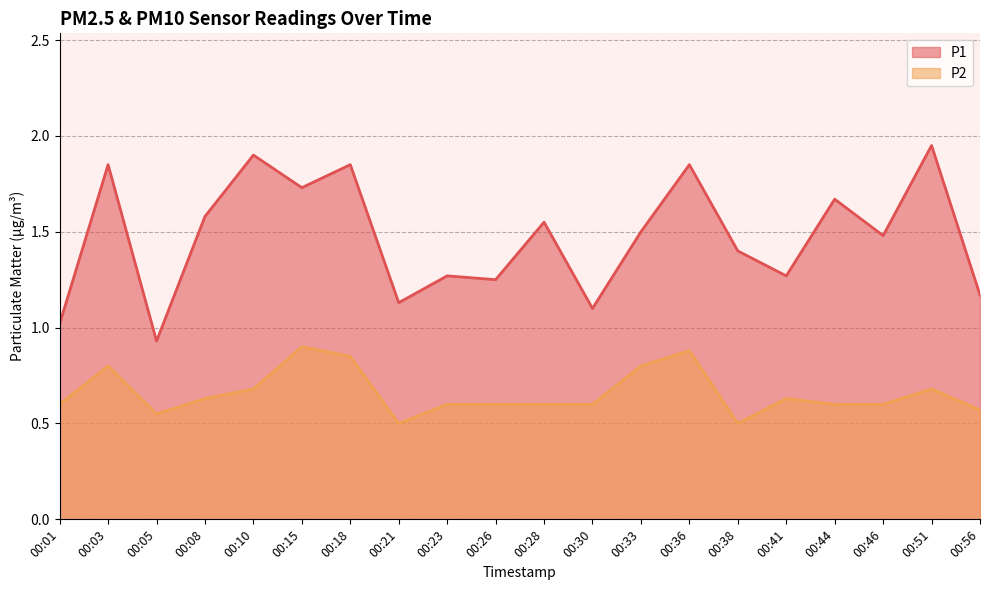

True or false: P1 and P2 cross at least once.

False